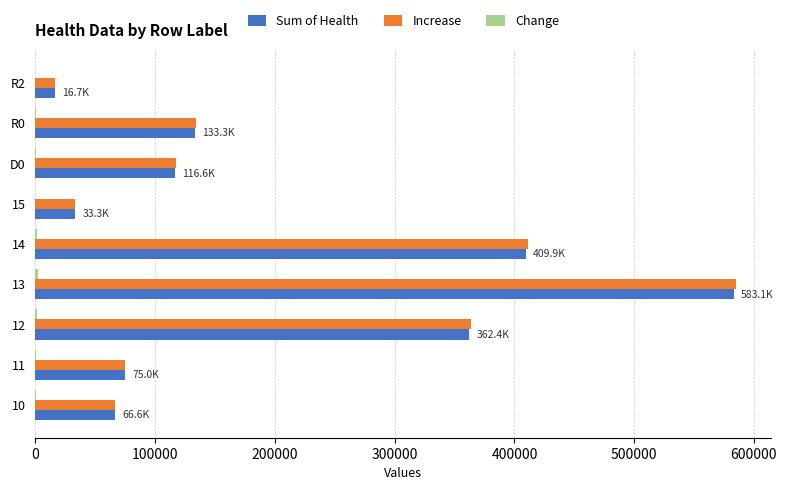

Is the value of Increase at 14 greater than the value of Sum of Health at D0?

Yes